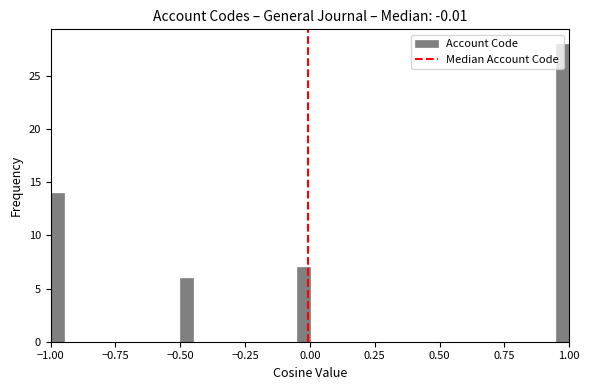

Around what value on the x-axis is the tallest bar? Give the approximate position of its centre, as read against the axis.

1.00